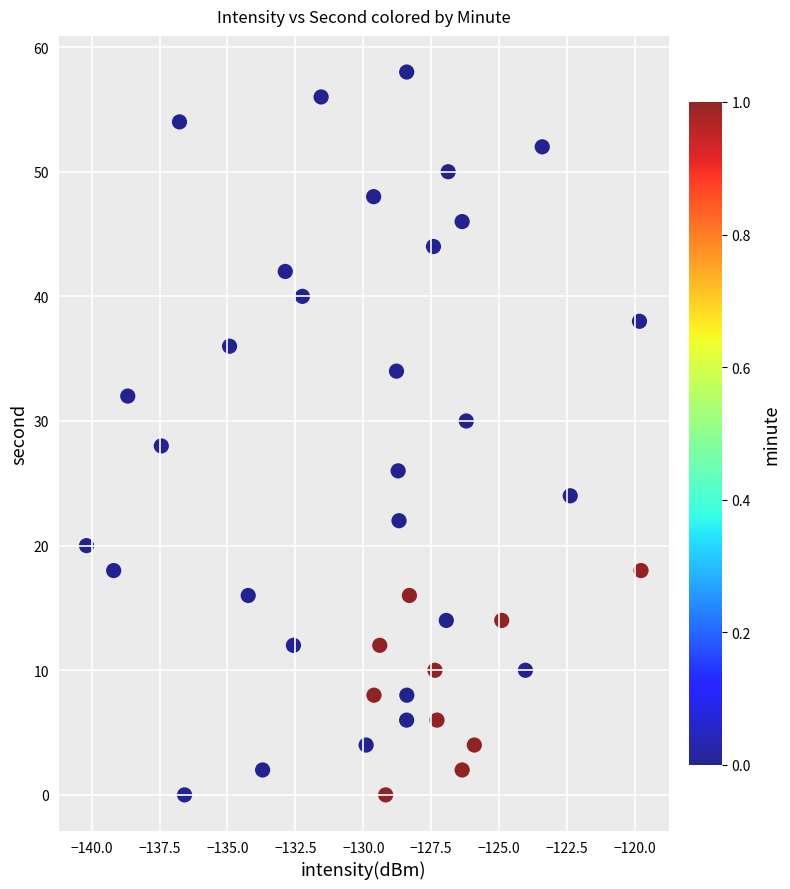

What is the range of Y values (max minus min)?

58